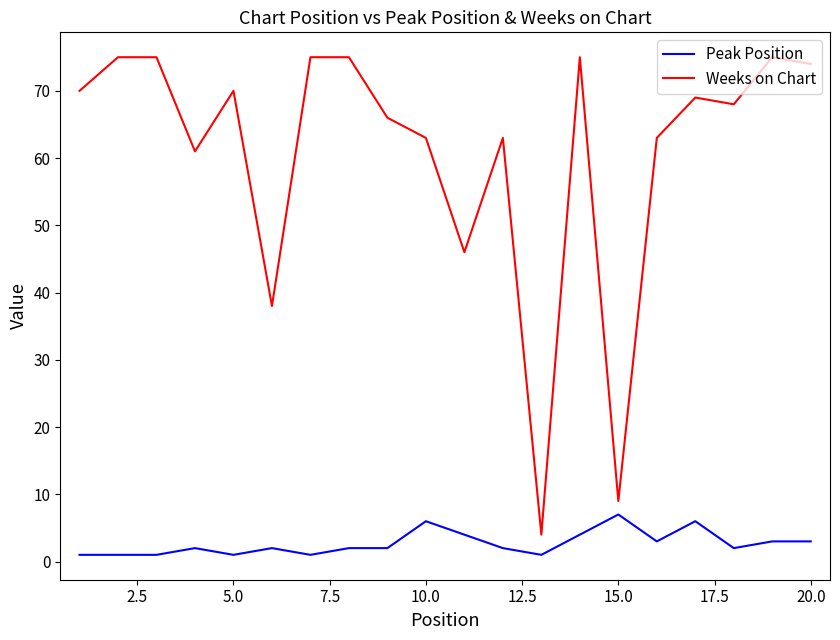

How many lines are shown in the chart?

2